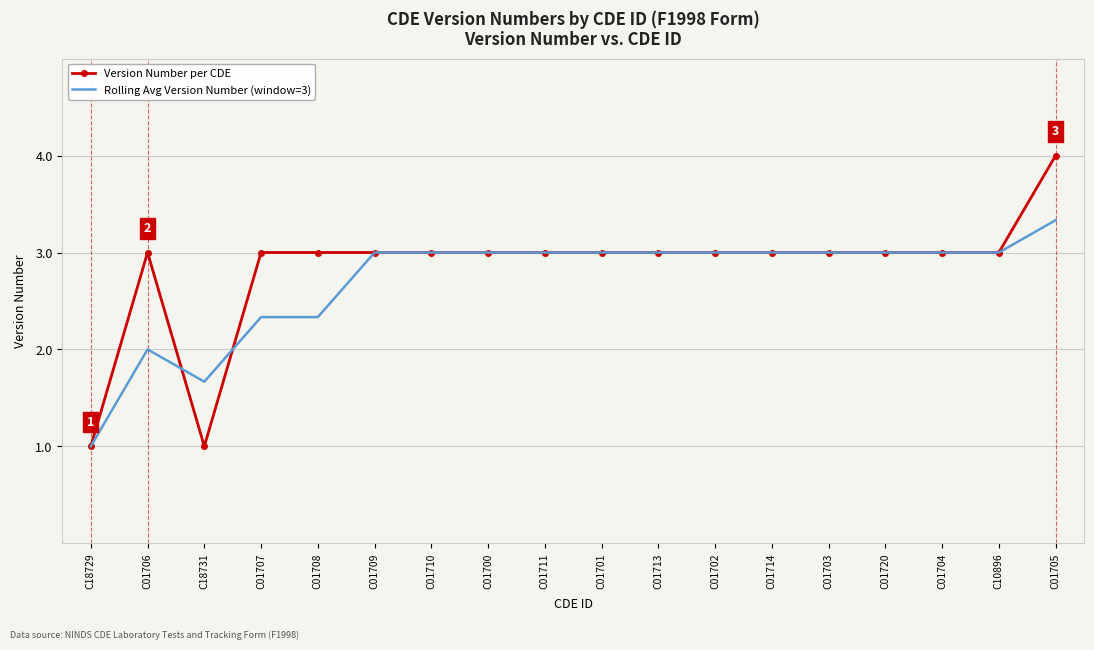

What position from the right is C01713?

8